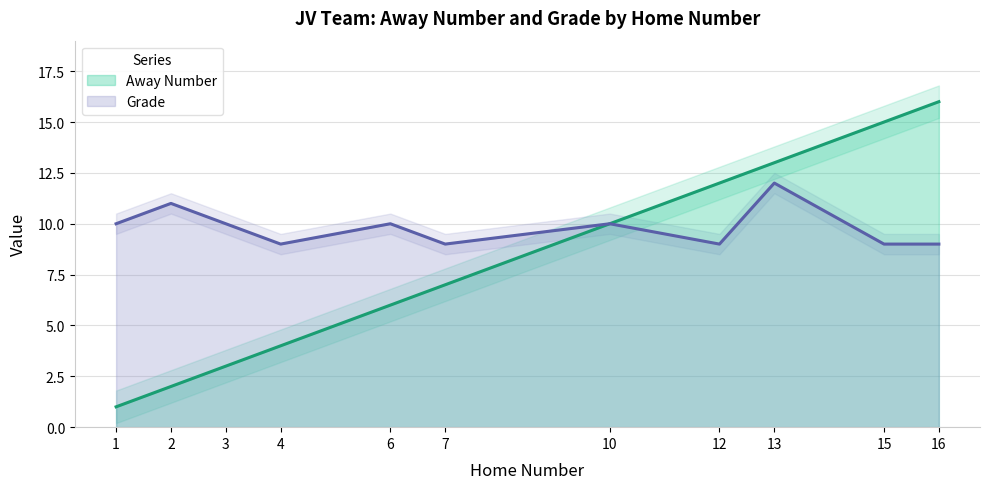

How many values in the Away Number series exceed 7?

5